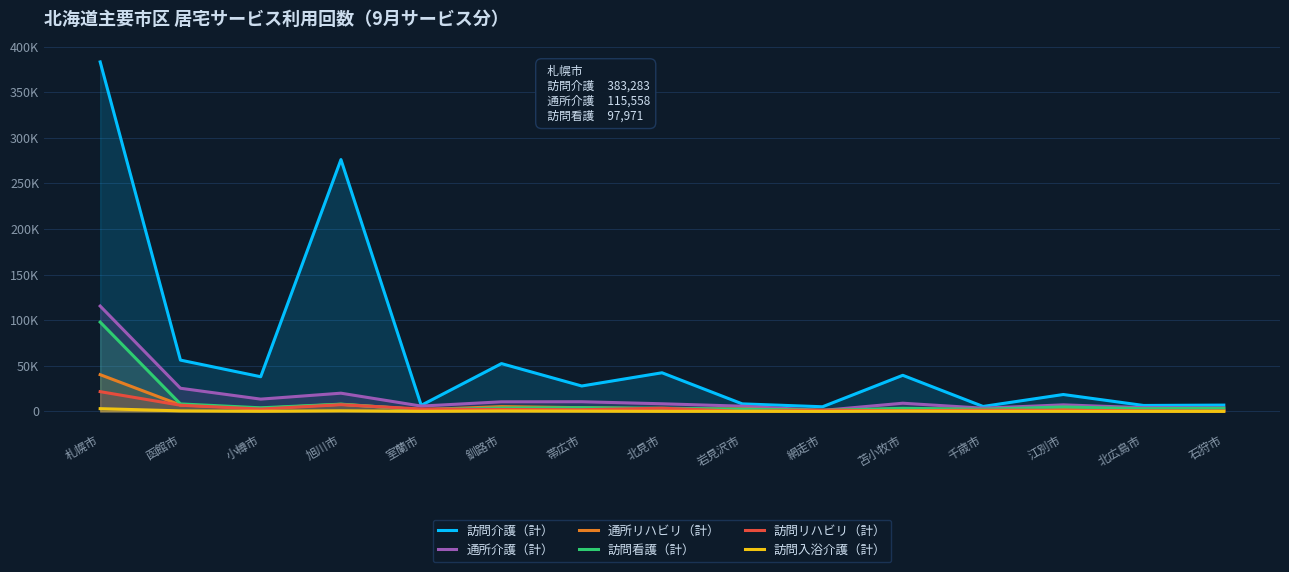

What is the difference between the 通所リハビリ（計） values at 江別市 and 北広島市?

1173